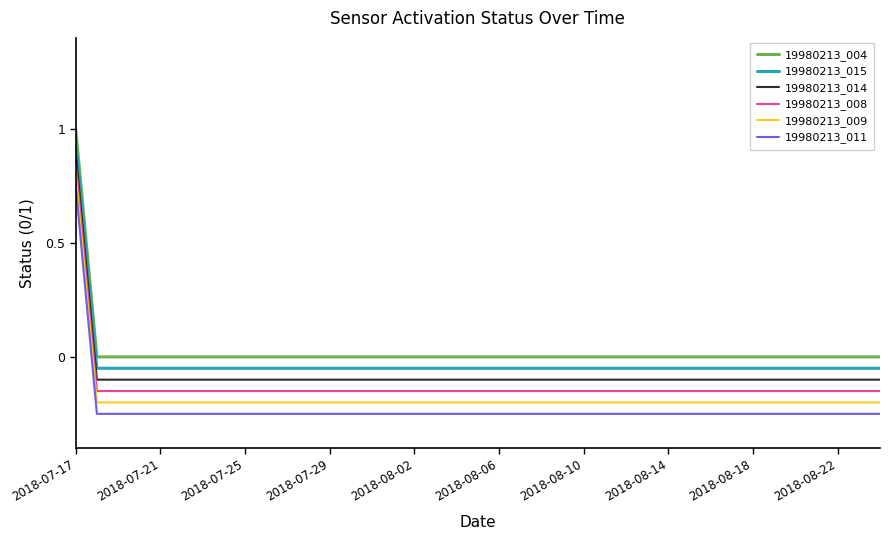

List the series in order of their overall mean, lowest first.

19980213_011, 19980213_009, 19980213_008, 19980213_014, 19980213_015, 19980213_004